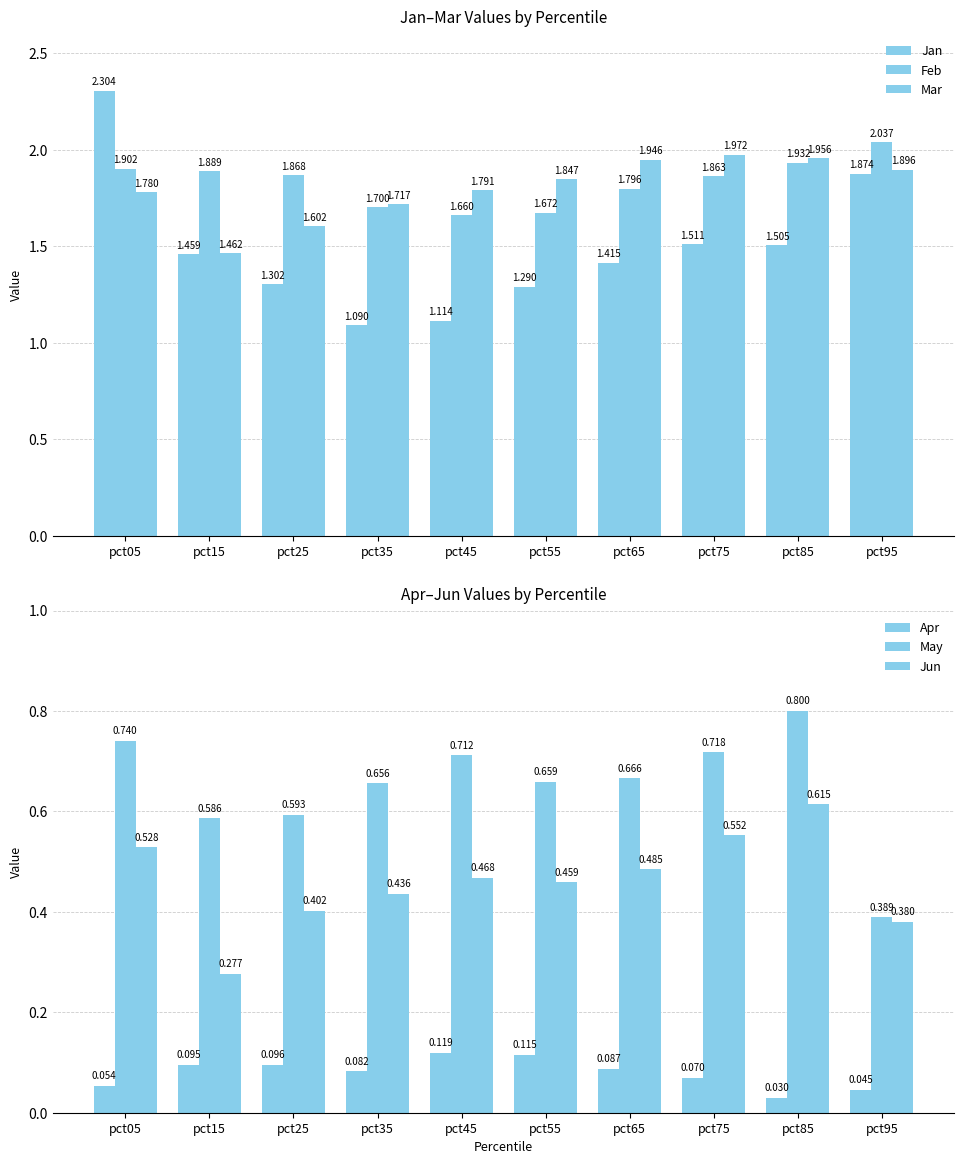

Which has a higher value, pct05 or pct35?

pct05